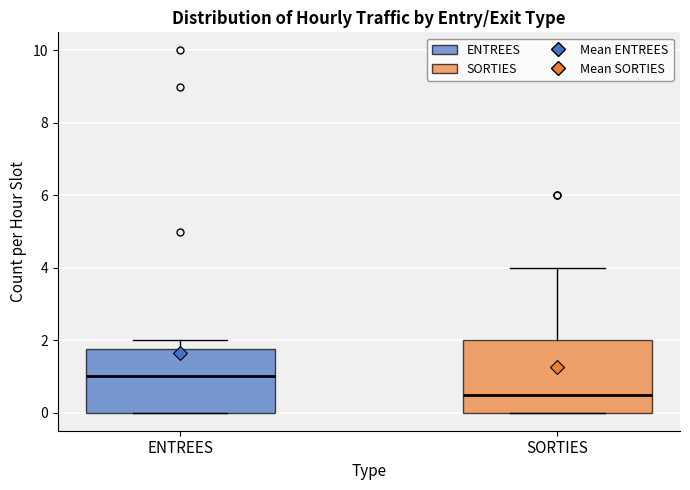

Which box is the tallest, from its lower edge to its upper edge?

SORTIES